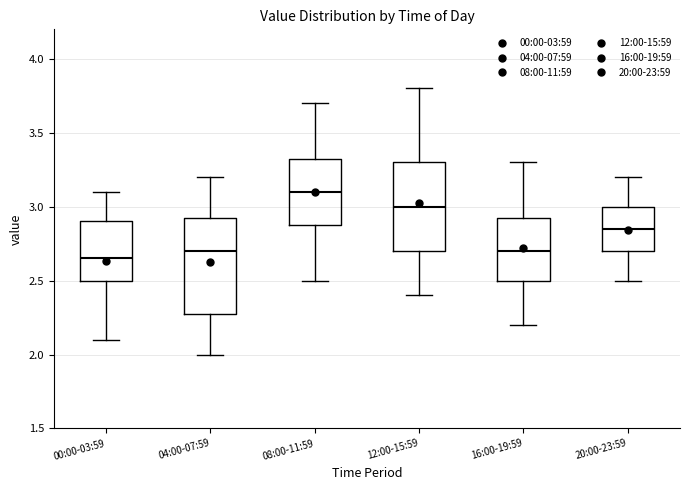

Comparing the boxes themselves (not the whiskers), which one is the tallest?

04:00-07:59